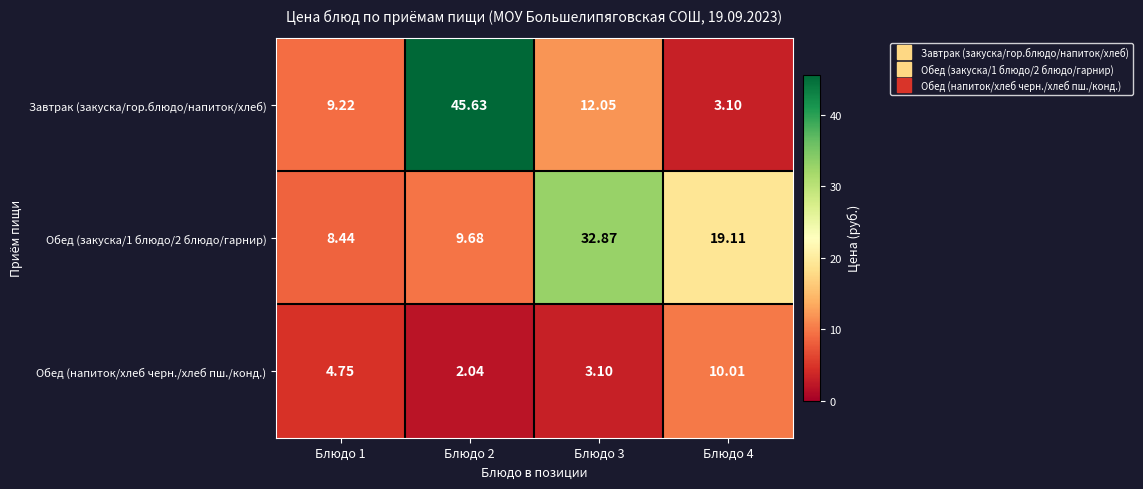

Which series has the largest range (max minus min)?

Завтрак (закуска/гор.блюдо/напиток/хлеб)